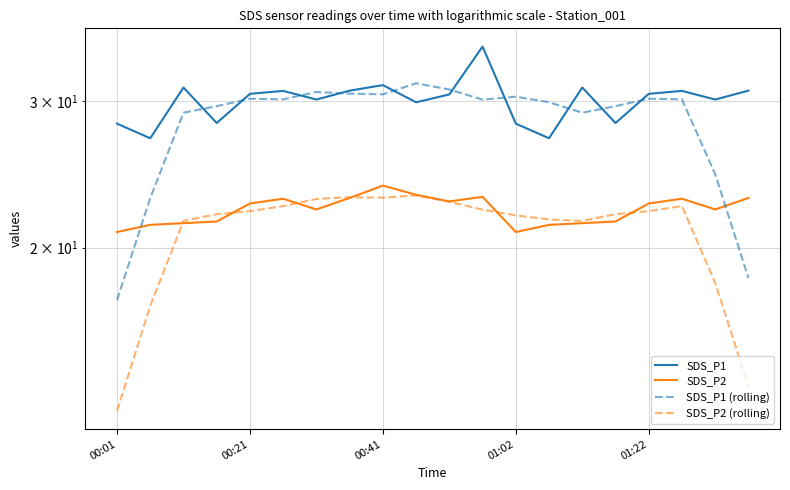

Which series changed the most between 8 and 9?

SDS_P1